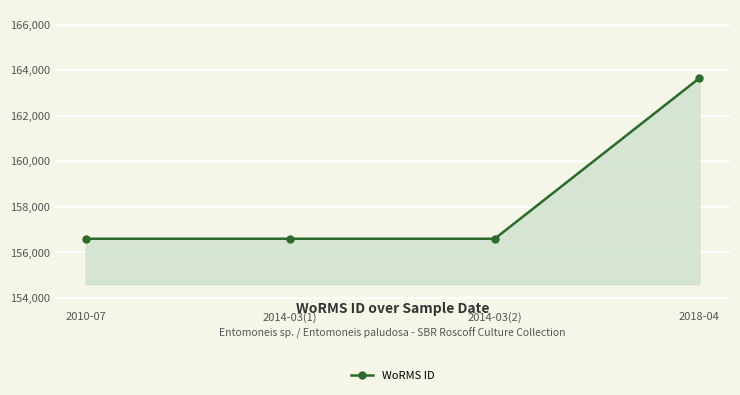

Is it true that the value at 2010-07 is 156598?

True